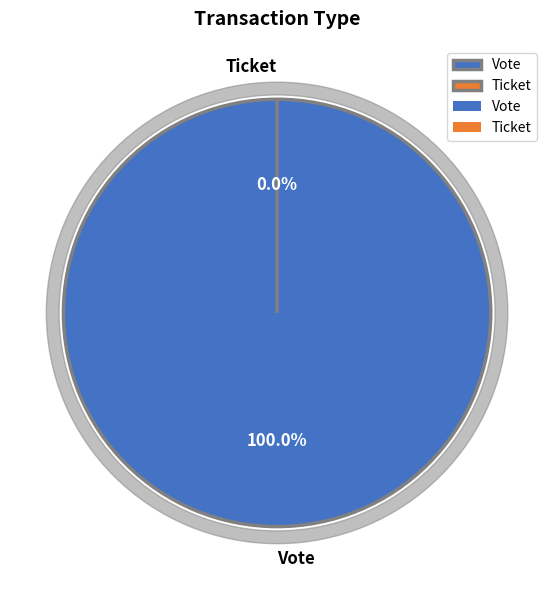

How many slices are in this pie chart?

2